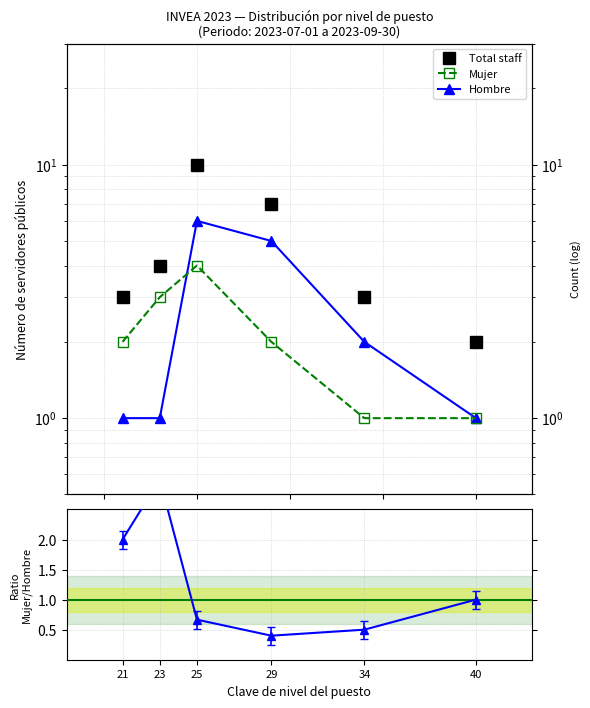

How many Total staff values are between 3 and 7?

4